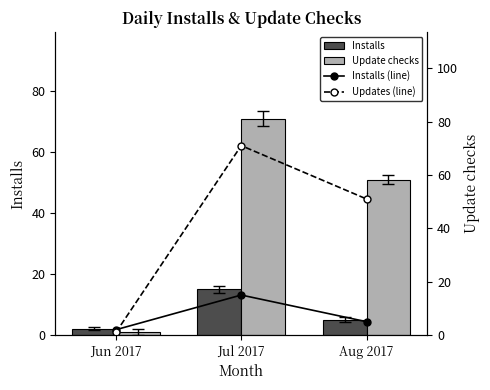

Reading left to right, what are all the values shown in this chart?

Installs: Jun 2017=2	Jul 2017=15	Aug 2017=5
Update checks: Jun 2017=1	Jul 2017=71	Aug 2017=51
Installs (line): Jun 2017=2	Jul 2017=15	Aug 2017=5
Updates (line): Jun 2017=1	Jul 2017=71	Aug 2017=51